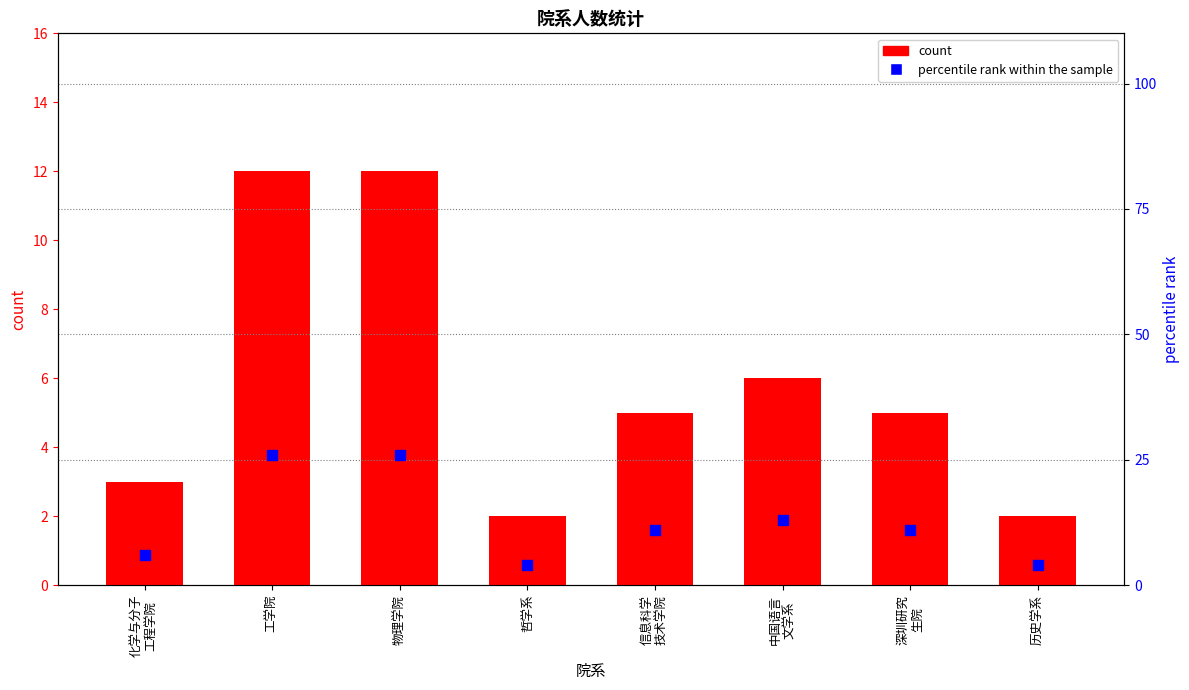

Which series reaches the maximum Y coordinate?

percentile rank within the sample